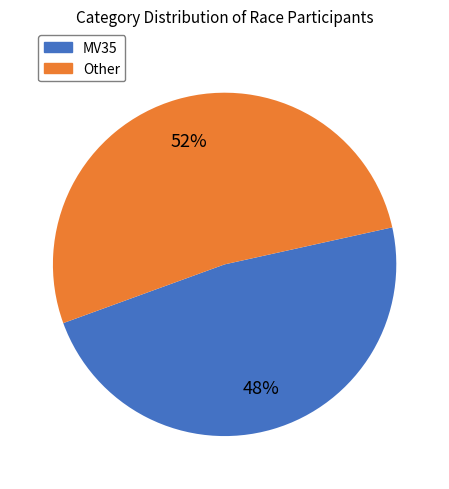

Is there a majority slice in this chart?

Yes